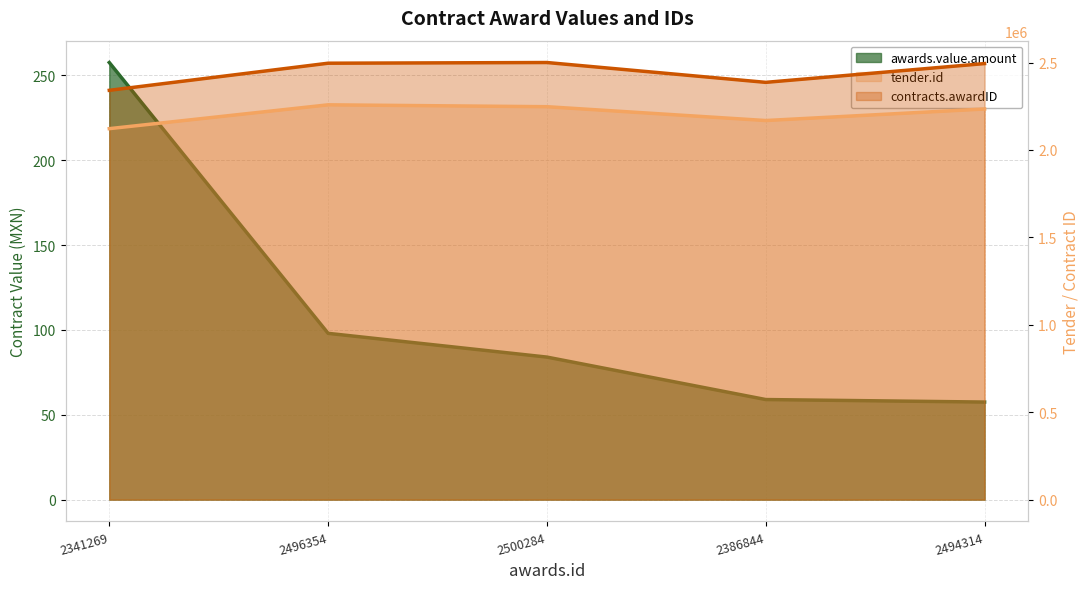

What is the sum of the contracts.awardID values at 2341269 and 2500284?

4841553.0